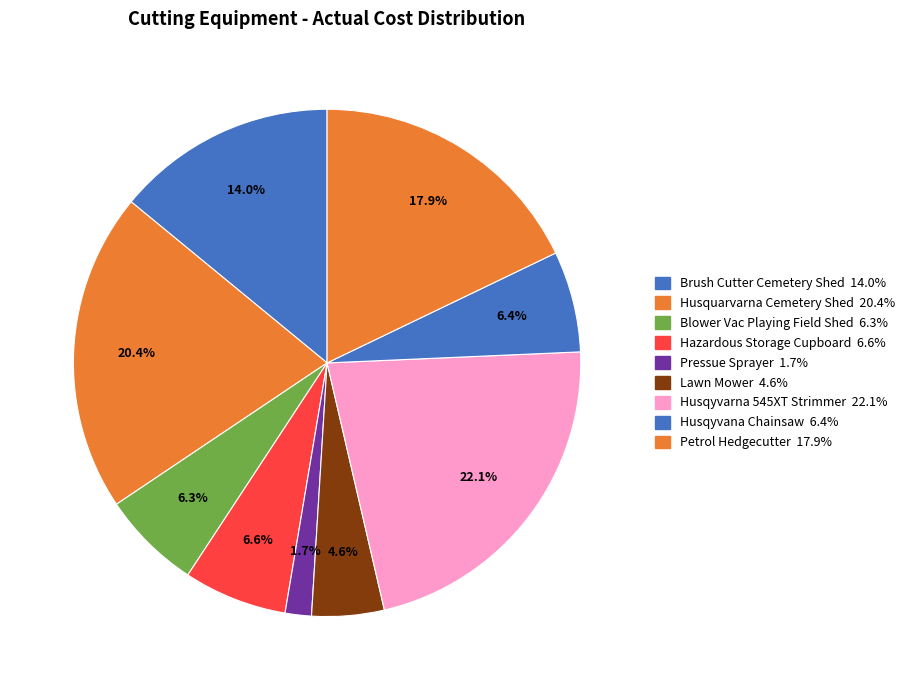

How many segments does this pie chart have?

9